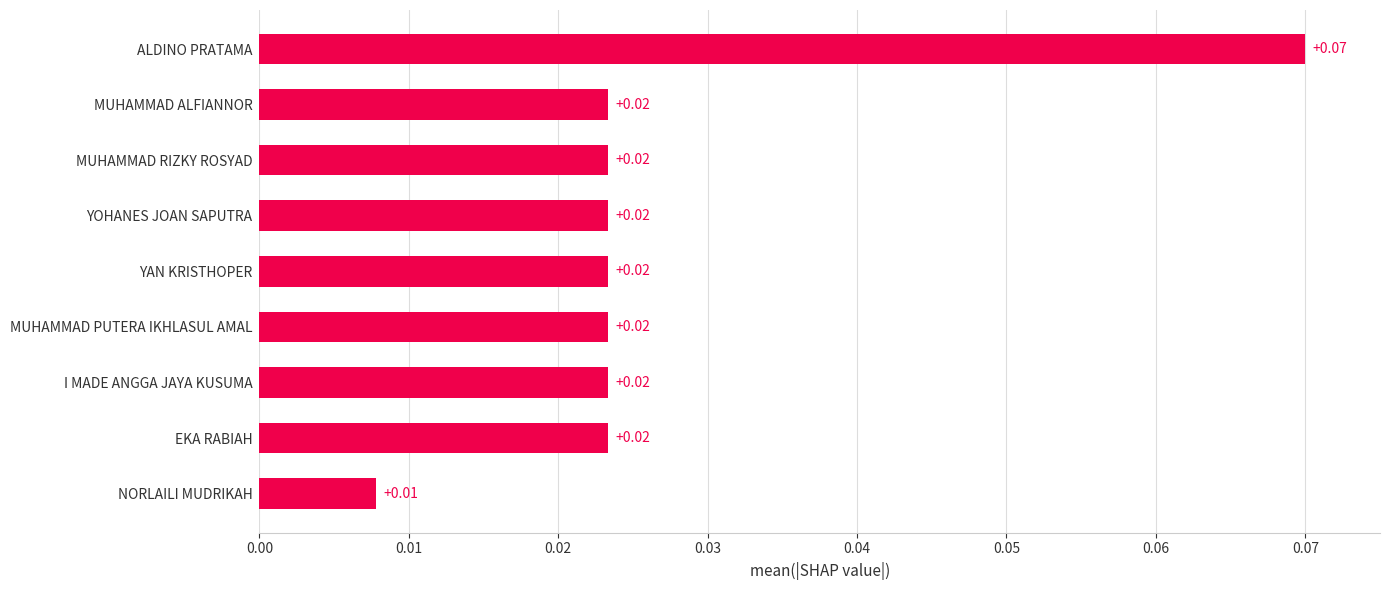

How many values are between 0 and 1?

9